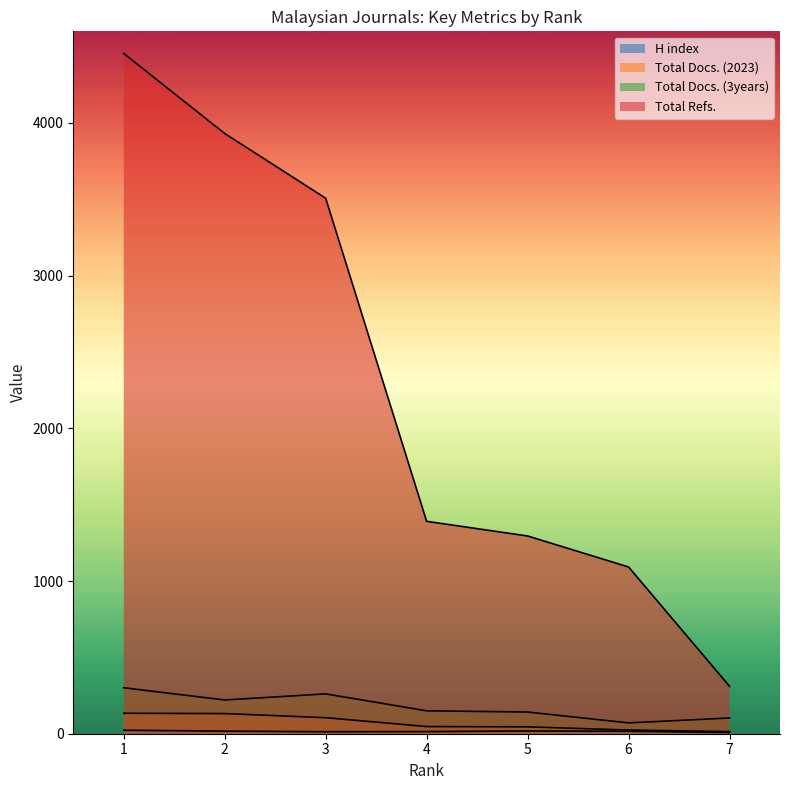

What is the spread (max minus min) of values at 3?

3494